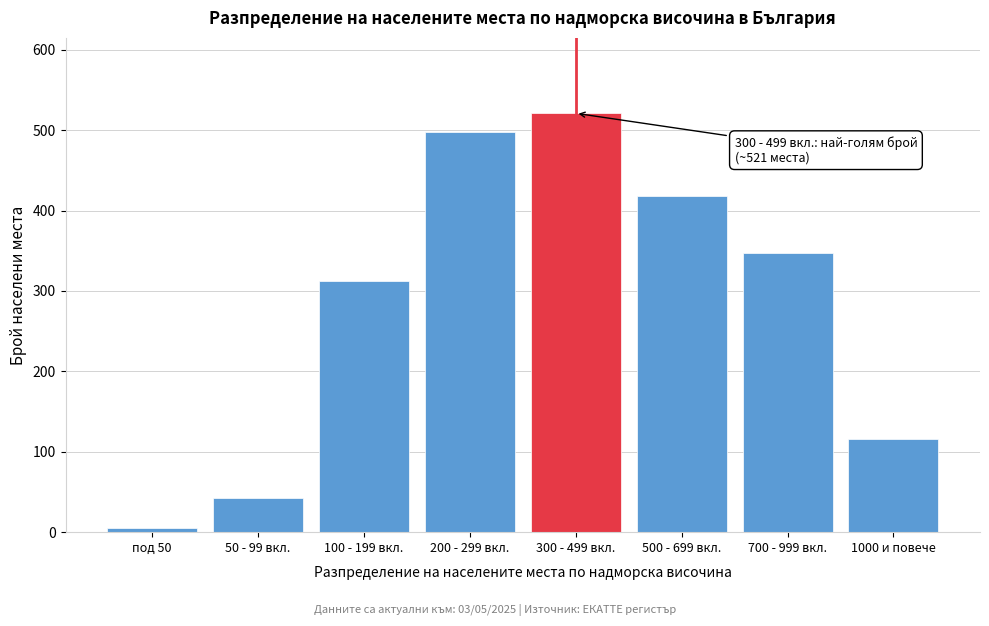

Reading left to right, list all the values displayed in this chart.

5	42	312	498	521	418	347	116